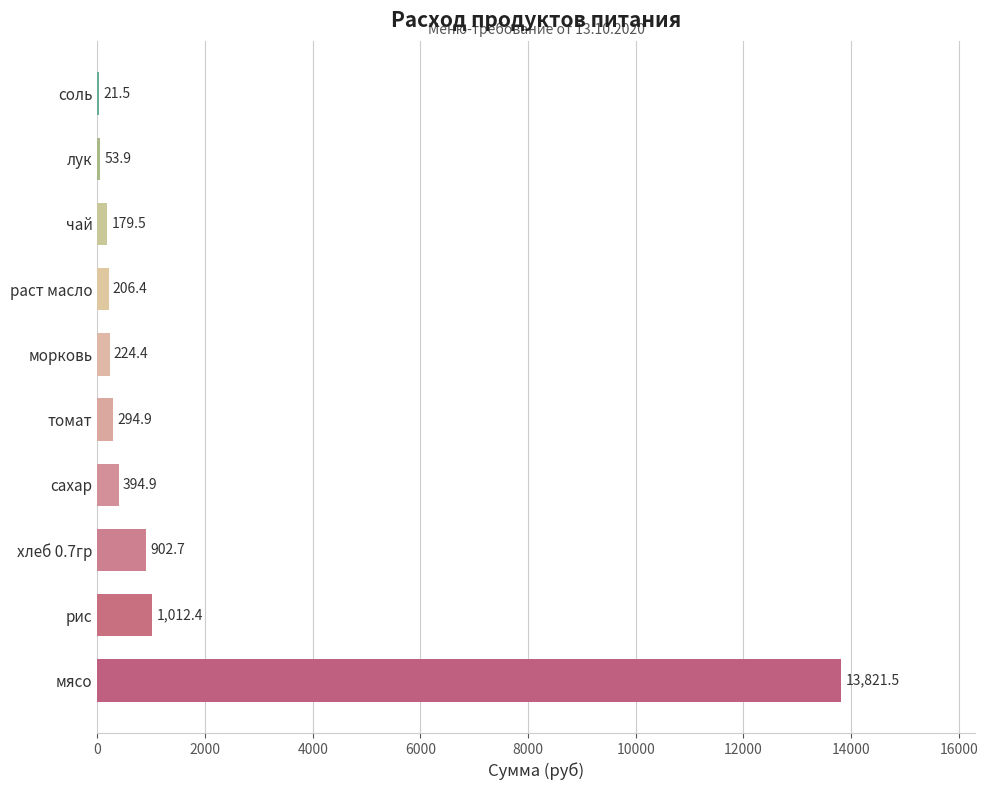

Reading bottom to top, transcribe all the data shown in this chart.

мясо=13821.5	рис=1012.4	хлеб 0.7гр=902.7	сахар=394.9	томат=294.9	морковь=224.4	раст масло=206.4	чай=179.5	лук=53.9	соль=21.5